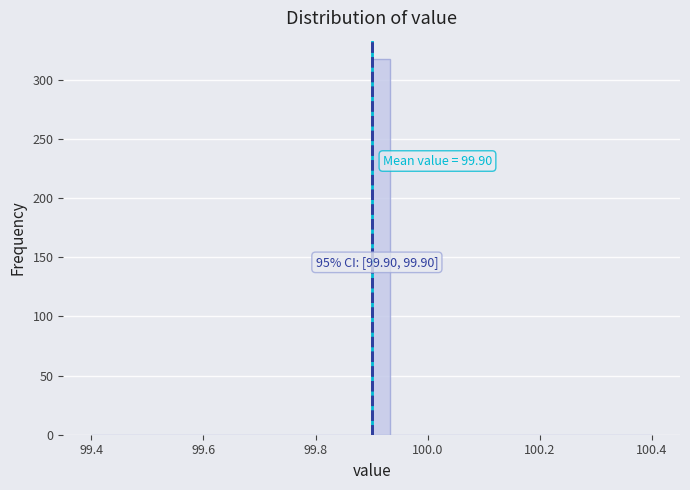

Around what value on the x-axis is the tallest bar? Give the approximate position of its centre, as read against the axis.

99.92